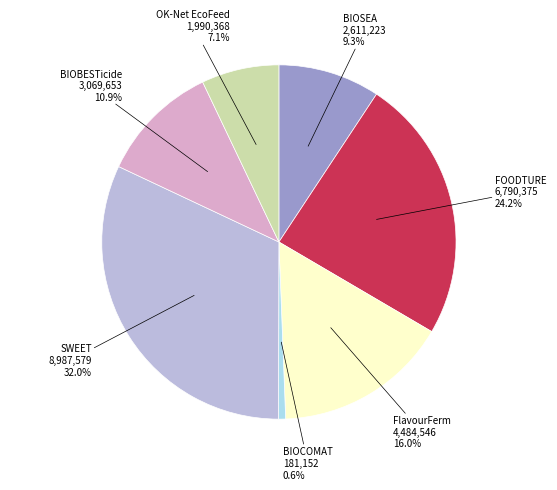

True or false: SWEET accounts for 32% of the total.

True